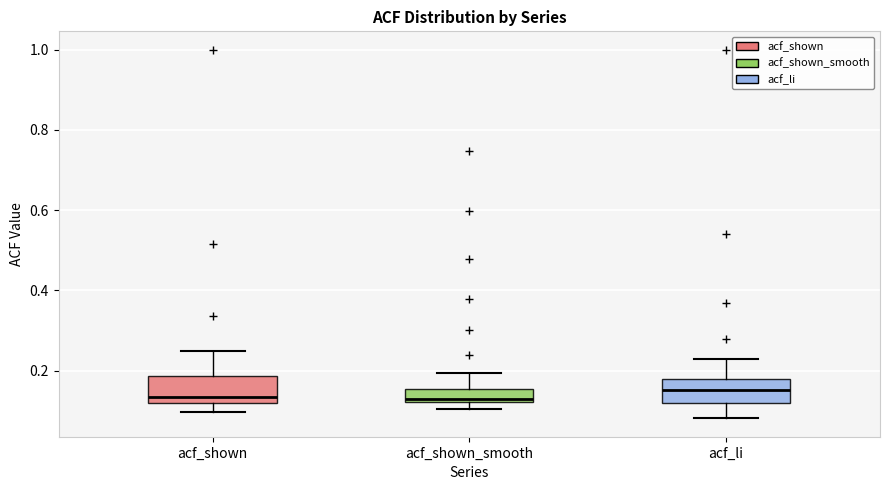

Reading left to right, transcribe this box plot: for each box, give where its median line is, the range the box spans, and where its two whiskers end, as read against the y-axis. The values are not printed on the chart, so give them approximately, as read against the axis.

acf_shown: median 0.14, box 0.12 to 0.18, whiskers 0.10 to 0.26
acf_shown_smooth: median 0.12 (just above the box's lower edge), box 0.12 to 0.16, whiskers 0.10 to 0.20
acf_li: median 0.16, box 0.12 to 0.18, whiskers 0.08 to 0.22